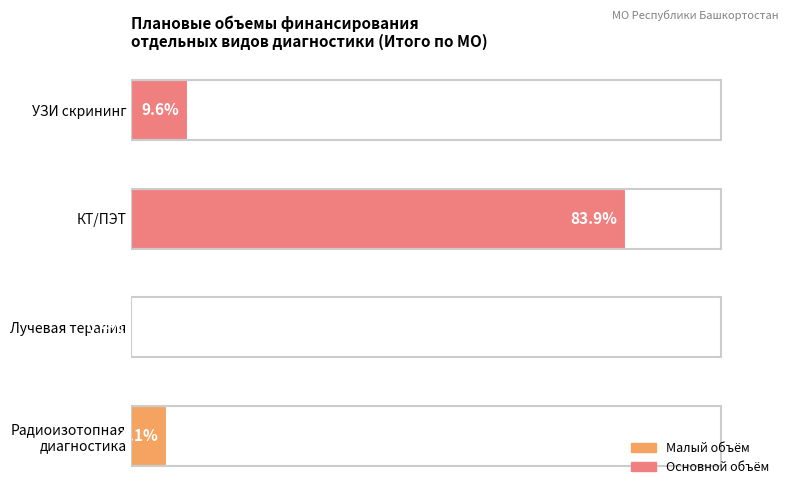

List the labels in order of value, largest first.

КТ/ПЭТ, УЗИ скрининг, Радиоизотопная
диагностика, Лучевая терапия